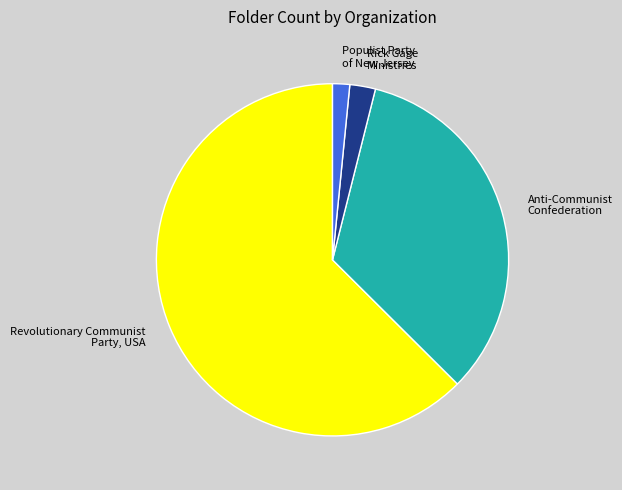

Which category has the biggest portion of the pie?

Revolutionary Communist Party, USA